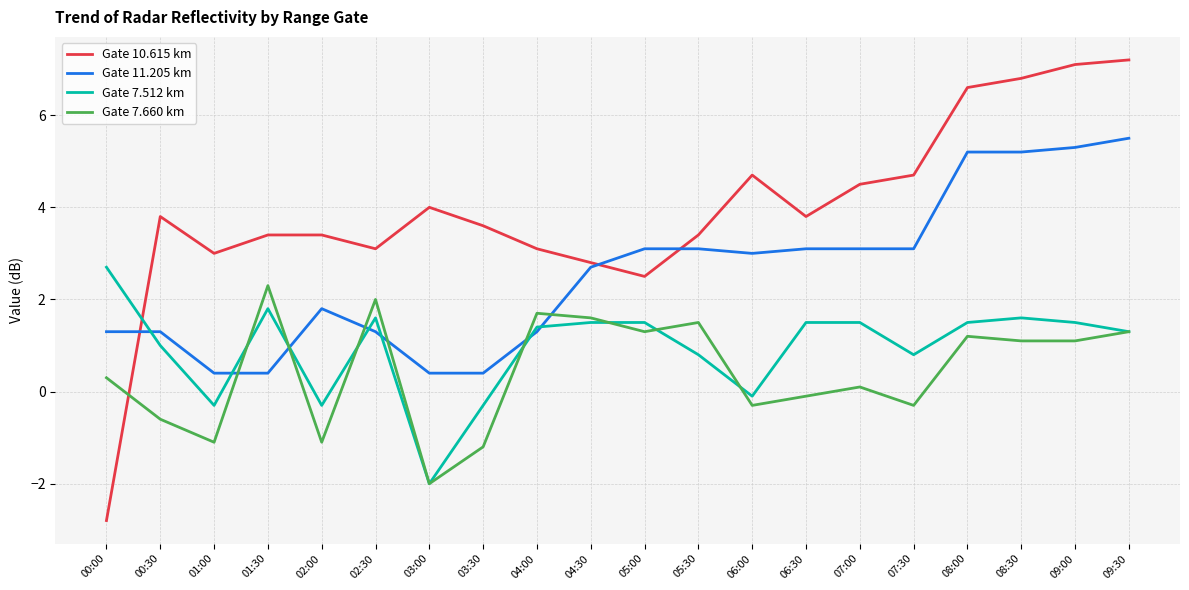

Reading left to right, what are all the values shown in this chart?

10.615: -2.8	3.8	3.0	3.4	3.4	3.1	4.0	3.6	3.1	2.8	2.5	3.4	4.7	3.8	4.5	4.7	6.6	6.8	7.1	7.2
11.205: 1.3	1.3	0.4	0.4	1.8	1.3	0.4	0.4	1.3	2.7	3.1	3.1	3.0	3.1	3.1	3.1	5.2	5.2	5.3	5.5
7.512: 2.7	1.0	-0.3	1.8	-0.3	1.6	-2.0	-0.3	1.4	1.5	1.5	0.8	-0.1	1.5	1.5	0.8	1.5	1.6	1.5	1.3
7.660: 0.3	-0.6	-1.1	2.3	-1.1	2.0	-2.0	-1.2	1.7	1.6	1.3	1.5	-0.3	-0.1	0.1	-0.3	1.2	1.1	1.1	1.3